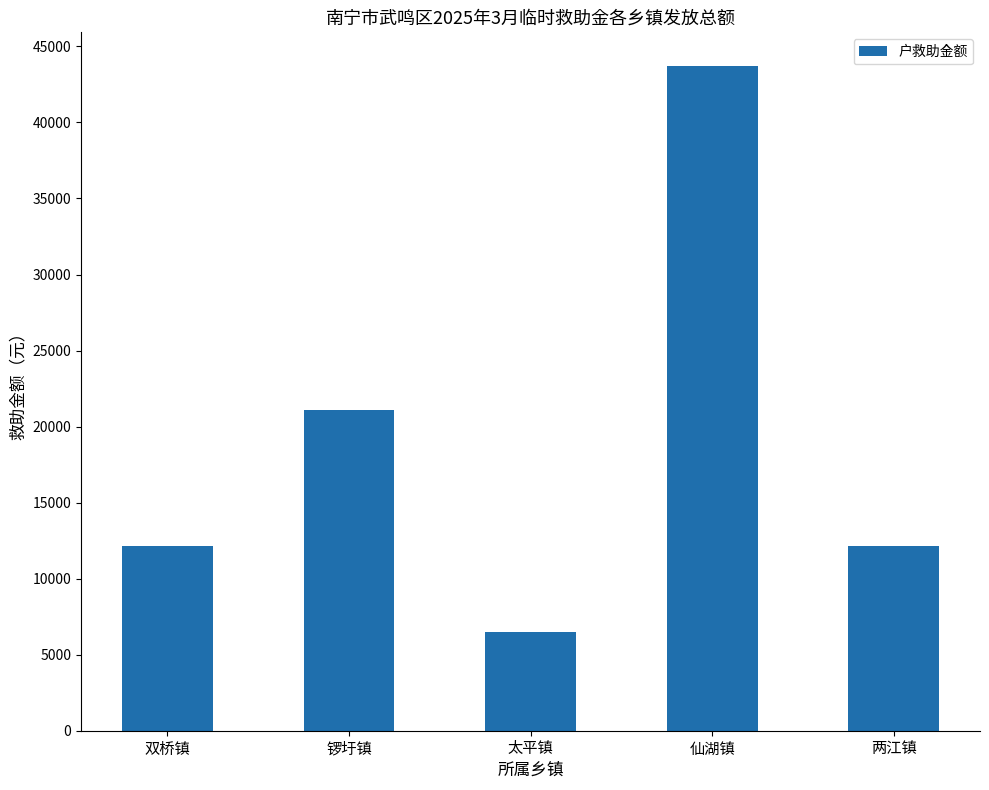

How many distinct data groups are displayed?

1